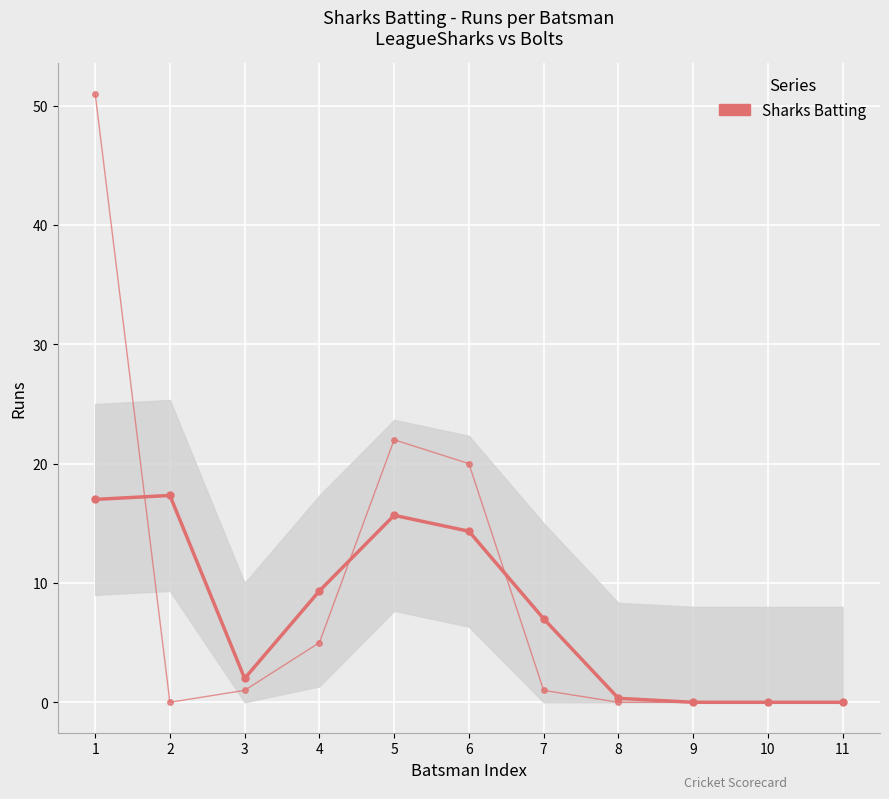

In Smoothed, how many points are lower than both neighbors (excluding endpoints)?

1